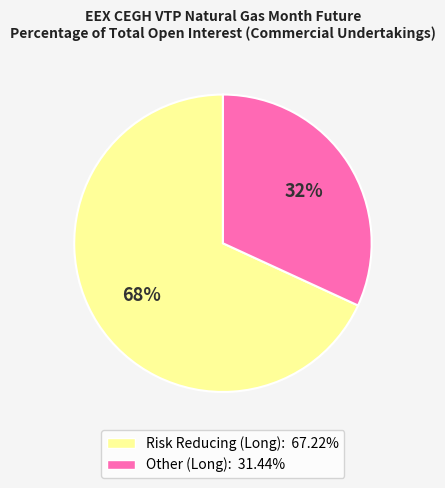

To the nearest percent, what is the average slice percentage?

50%